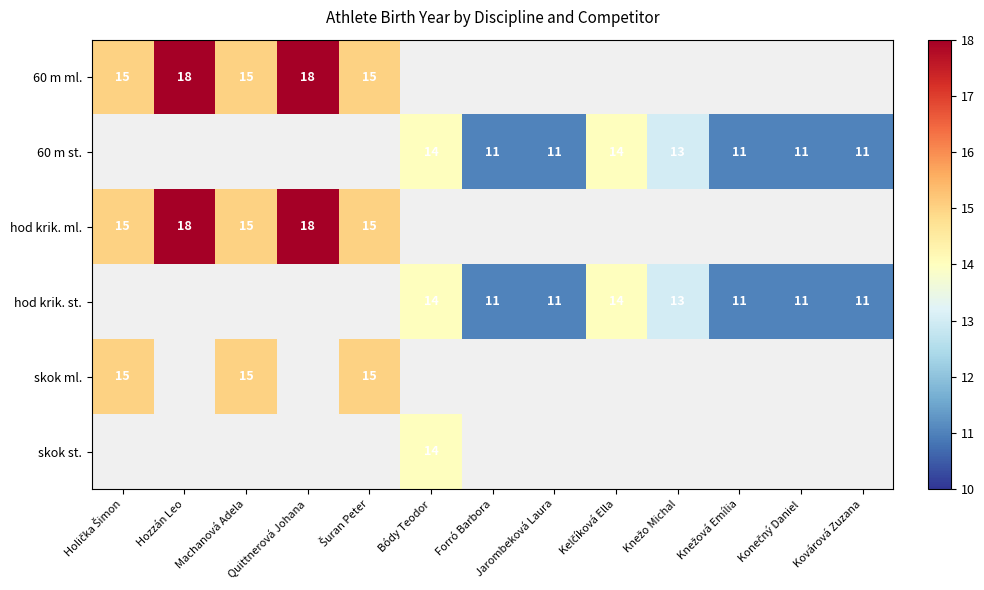

What is the difference between the second highest and second lowest values in the hod krik. st. series?

3.0